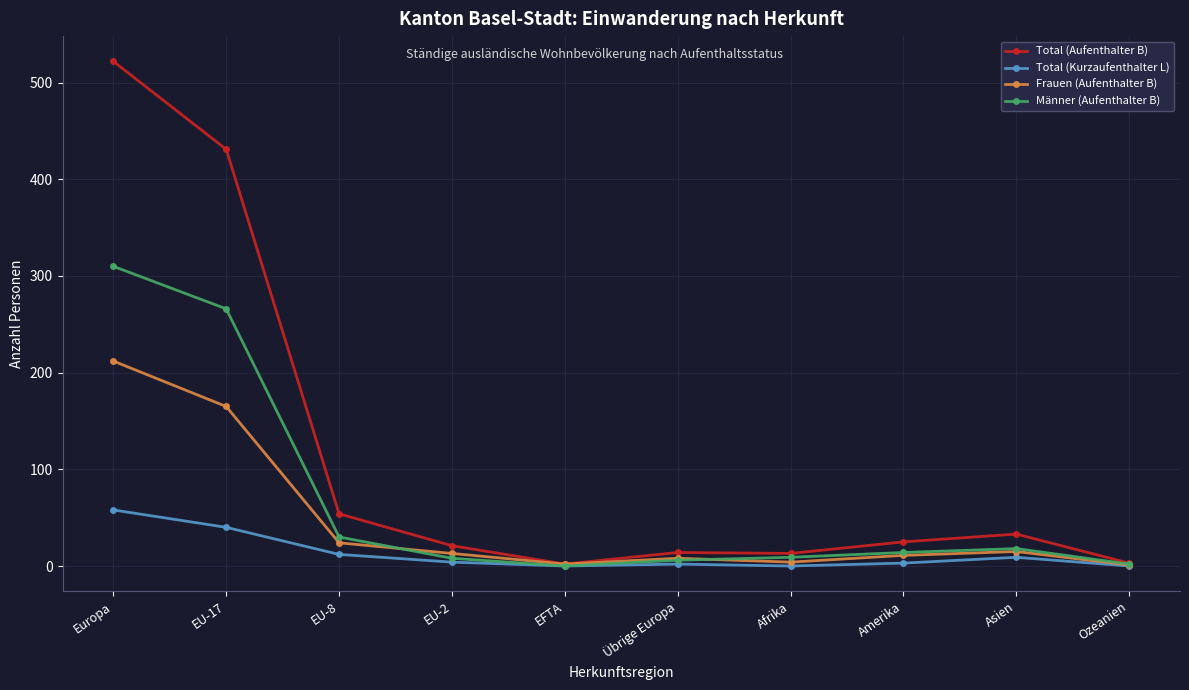

Does the chart have visible grid lines?

Yes